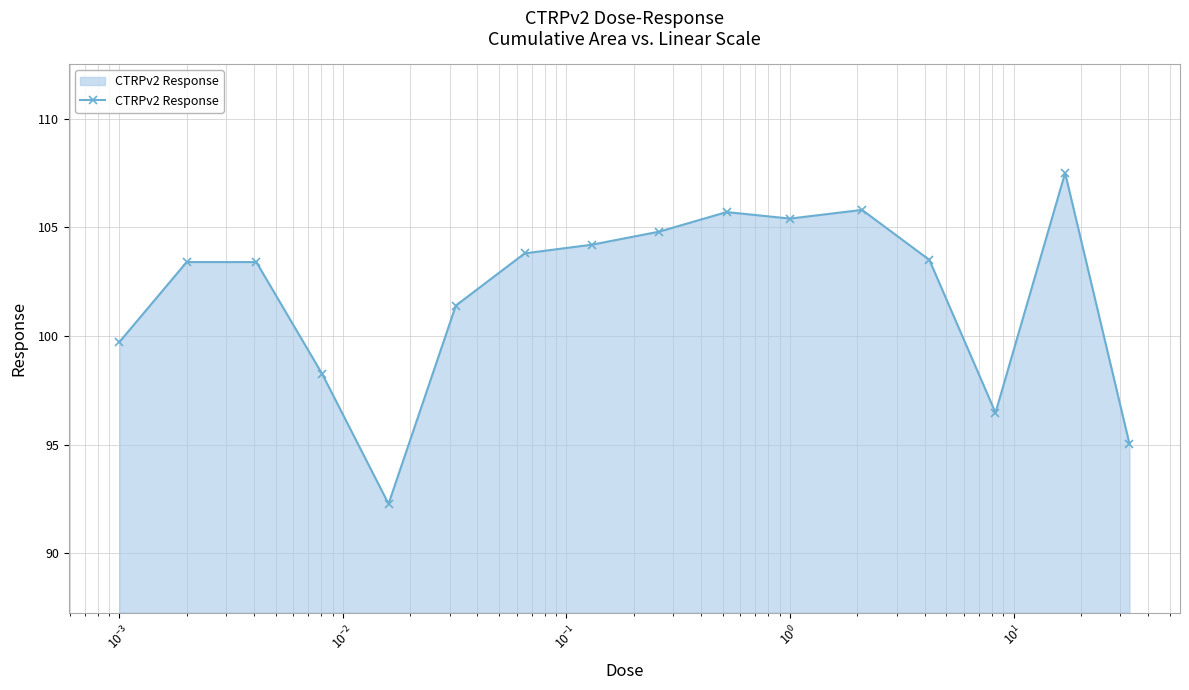

What is the maximum value shown in the chart?

107.5